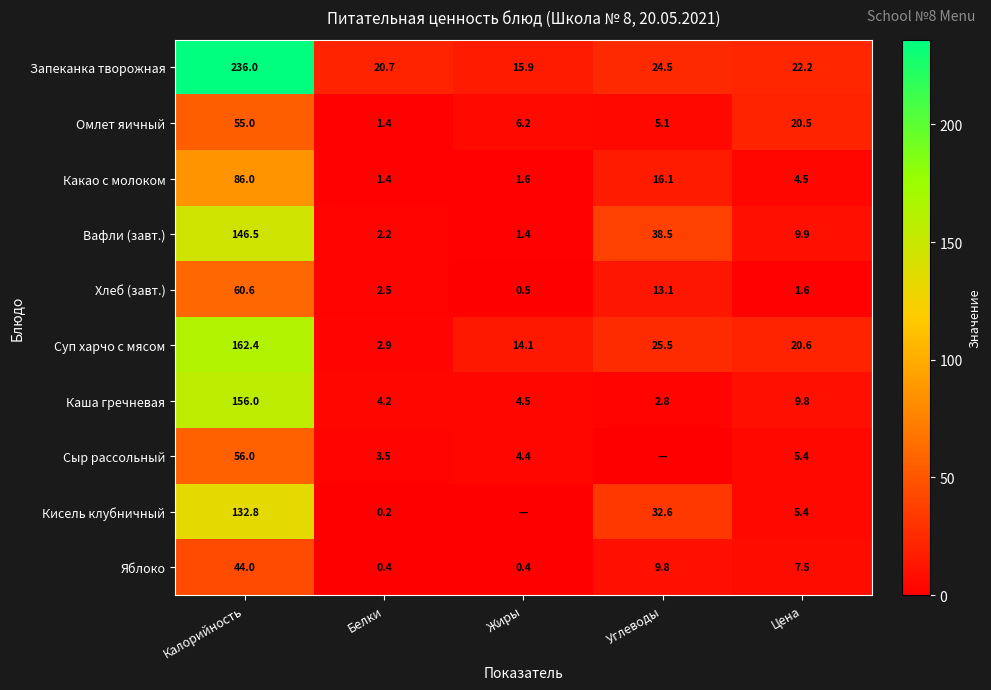

Between Углеводы and Калорийность, which is larger?

Калорийность